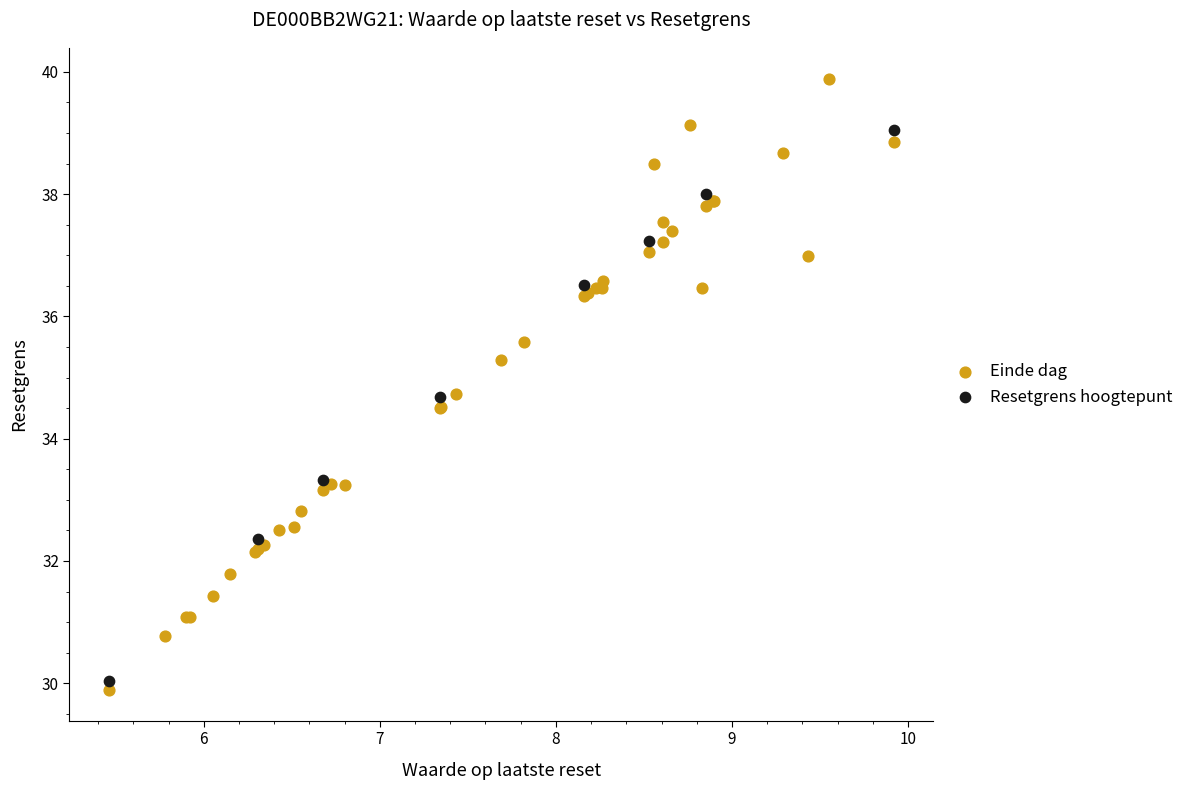

Which series has the largest Y range (max minus min)?

Einde dag